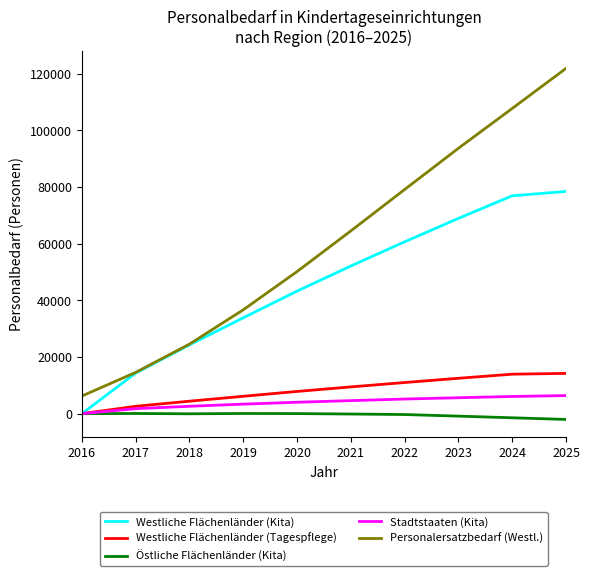

What is the maximum value shown in the chart?

121882